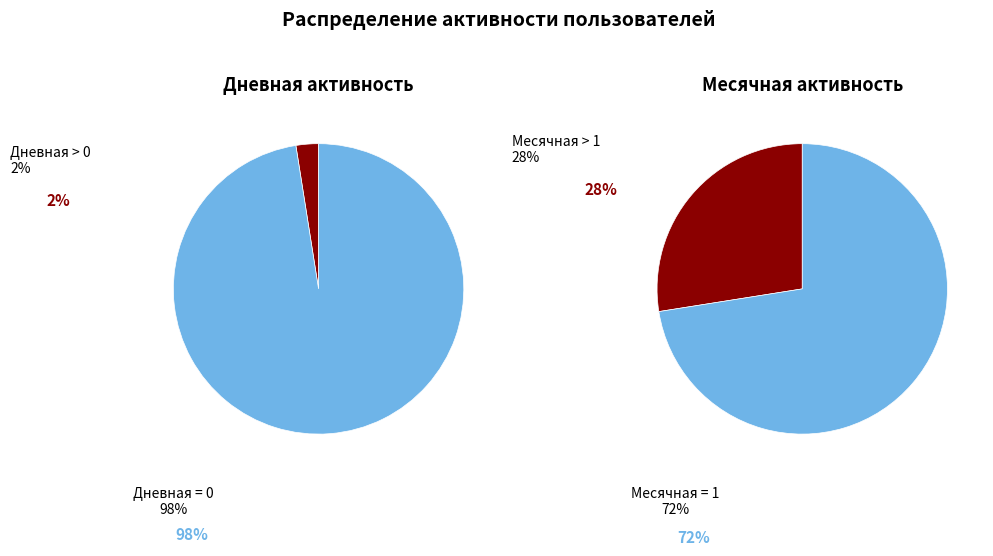

Is there a majority slice in this chart?

Yes